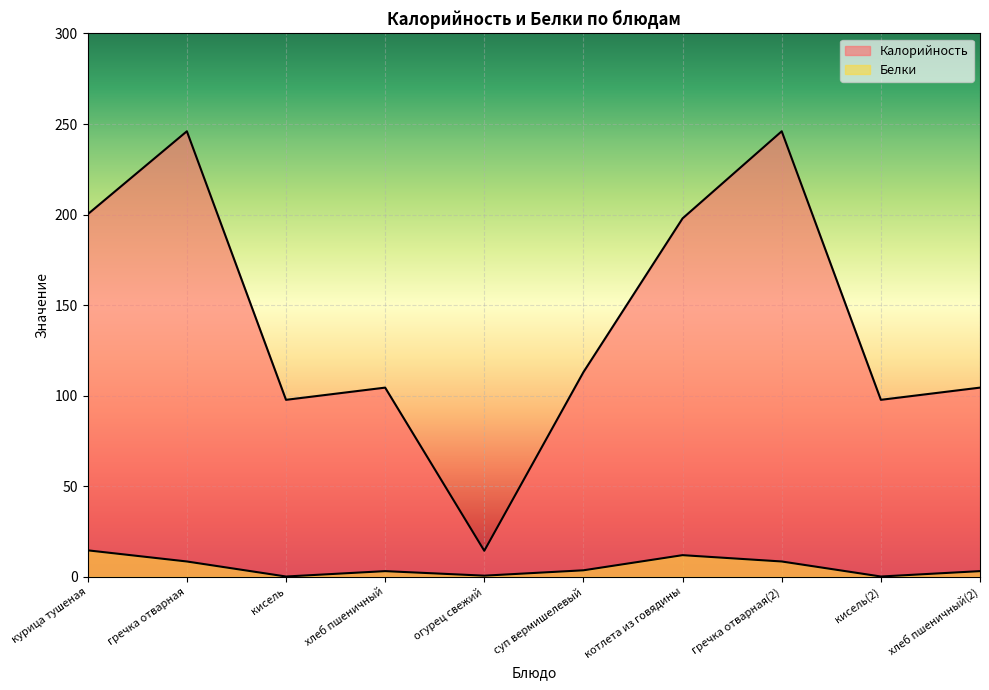

Where is the first local maximum for Калорийность?

гречка отварная